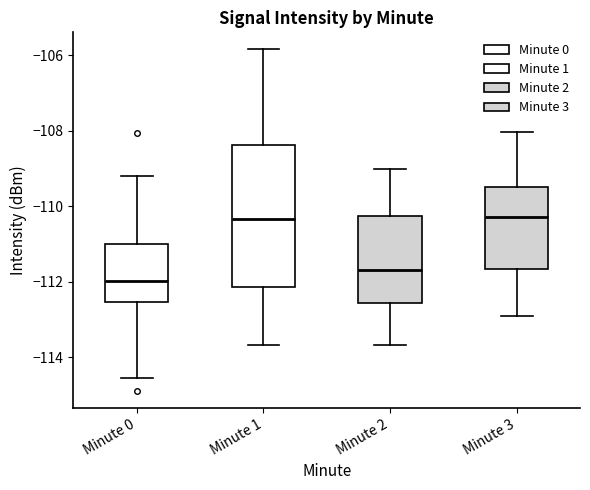

Reading left to right, transcribe this box plot: for each box, give where its median line is, the range the box spans, and where its two whiskers end, as read against the y-axis. The values are not printed on the chart, so give them approximately, as read against the axis.

Minute 0: median -112.0, box -112.6 to -111.0, whiskers -114.6 to -109.2
Minute 1: median -110.4, box -112.2 to -108.4, whiskers -113.6 to -105.8
Minute 2: median -111.6, box -112.6 to -110.2, whiskers -113.6 to -109.0
Minute 3: median -110.2, box -111.6 to -109.4, whiskers -113.0 to -108.0